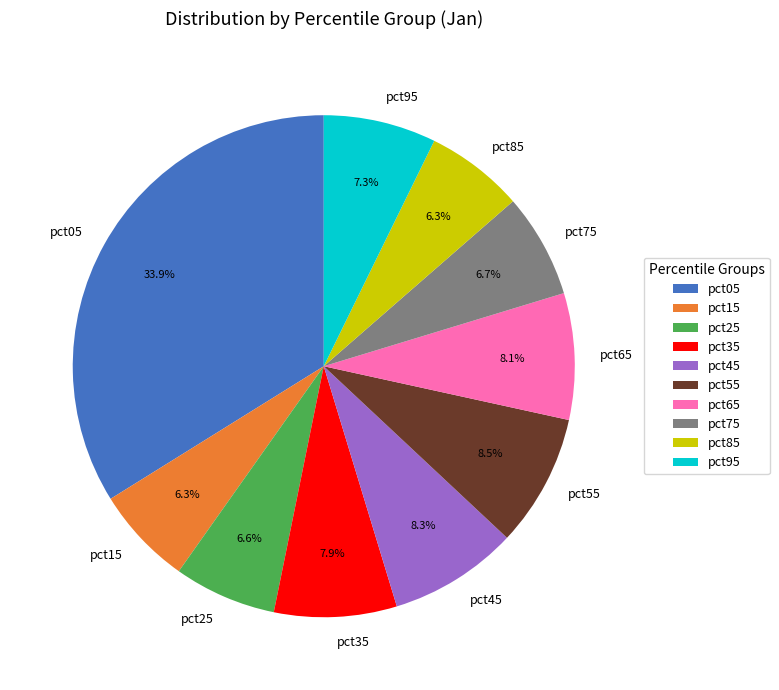

Is there any slice that represents more than half of the pie?

No